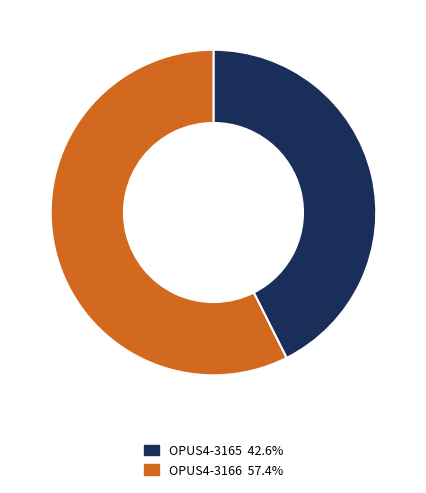

The OPUS4-3165 slice represents 43% of the pie. True or false?

True